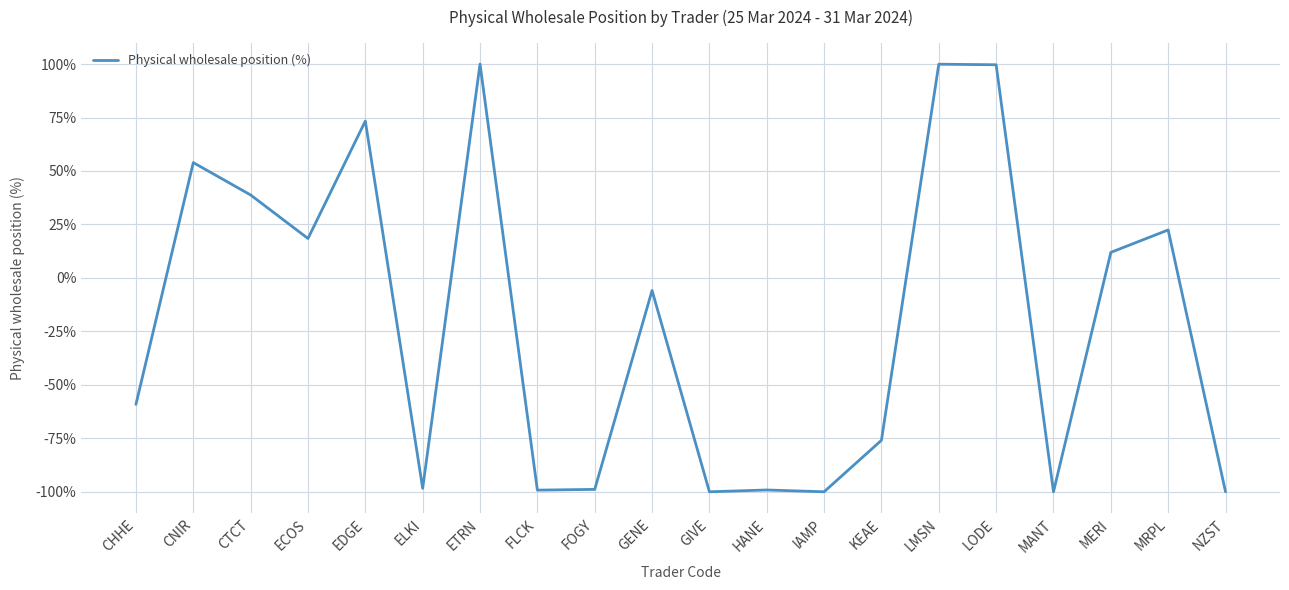

True or false: the data shows 48.4 at LMSN.

False